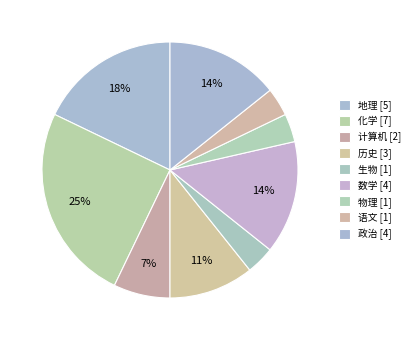

Is it true that 历史 is 22% of the pie?

False